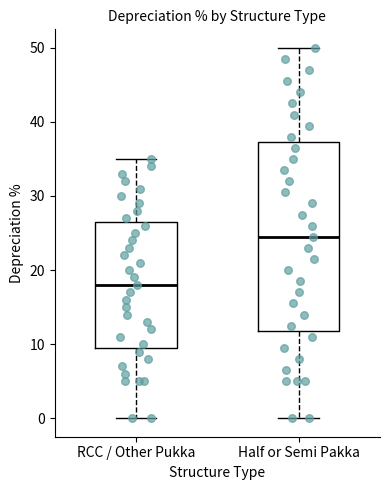

Comparing the boxes themselves (not the whiskers), which one is the tallest?

Half or Semi Pakka